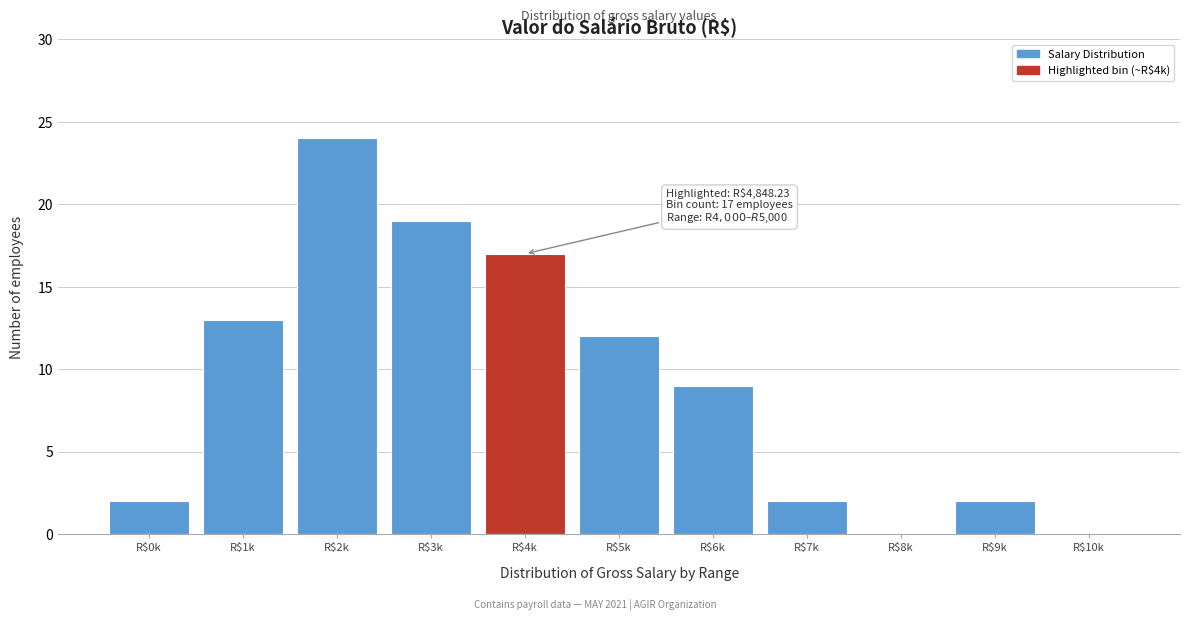

Is it true that the value at R$6k is 9?

True